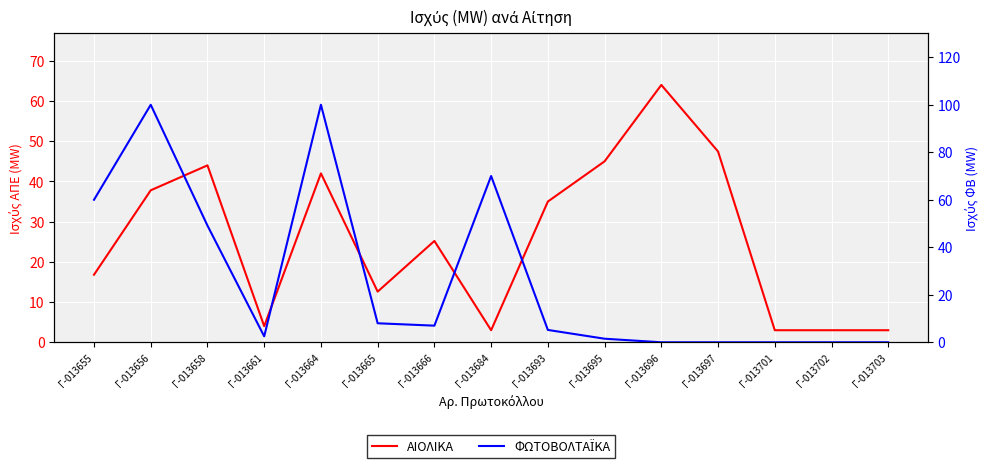

How many data points in ΦΩΤΟΒΟΛΤΑΪΚΑ are above 5?

8